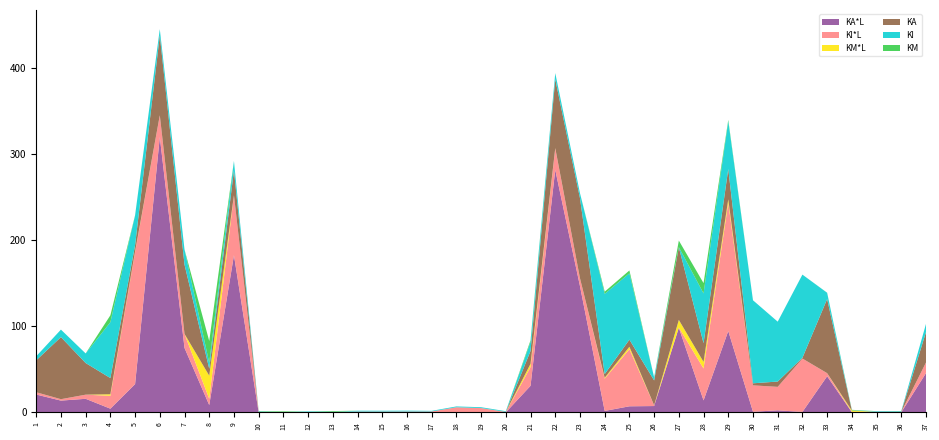

Reading right to left, what are all the values shown in this chart?

KA*L: 45.7	0.1	0.0	0.3	42.0	0.6	2.4	0.8	94.5	13.9	98.3	7.4	7.1	1.7	146.7	281.6	30.9	0.1	0.0	0.0	0.0	0.0	0.0	0.0	0.0	0.0	0.0	0.0	182.6	8.5	74.9	319.7	32.9	4.3	15.8	13.7	20.8
KI*L: 12.3	0.4	0.7	0.4	3.6	62.0	27.2	30.7	148.8	37.1	0.2	0.9	66.3	37.5	9.2	25.0	21.7	0.4	5.0	5.9	1.1	1.0	1.0	1.0	0.1	0.2	0.0	0.3	69.6	7.3	16.3	25.3	153.2	14.9	4.8	1.7	2.7
KM*L: 0.0	0.1	0.0	1.5	0.0	0.0	0.0	0.0	4.2	7.6	8.9	0.0	2.8	1.0	0.0	0.3	3.8	0.0	0.0	0.0	0.0	0.0	0.0	0.0	0.4	0.0	0.4	0.2	0.0	26.9	0.0	0.1	0.8	1.8	0.0	0.0	0.0
KA: 35.2	0.2	0.0	0.1	86.1	0.9	6.2	2.4	35.2	21.8	84.3	28.8	8.2	4.3	93.0	79.9	14.9	0.1	0.0	0.0	0.0	0.0	0.0	0.0	0.0	0.0	0.0	0.0	28.8	8.0	80.5	92.7	7.4	18.8	36.8	72.1	37.1
KI: 9.5	0.7	0.7	0.1	7.3	96.6	69.5	96.4	55.4	57.8	0.2	3.6	77.1	93.2	5.8	7.1	10.5	0.8	1.0	1.0	0.7	1.0	1.0	1.0	0.2	0.9	0.0	0.6	11.0	6.9	17.5	7.3	34.5	64.9	11.1	8.7	4.7
KM: 0.0	0.1	0.0	0.6	0.1	0.0	0.0	0.0	1.6	11.9	7.6	0.0	3.3	2.5	0.0	0.1	1.8	0.0	0.0	0.0	0.0	0.0	0.0	0.0	0.8	0.0	0.8	0.4	0.0	25.3	0.0	0.0	0.2	8.0	0.0	0.0	0.0